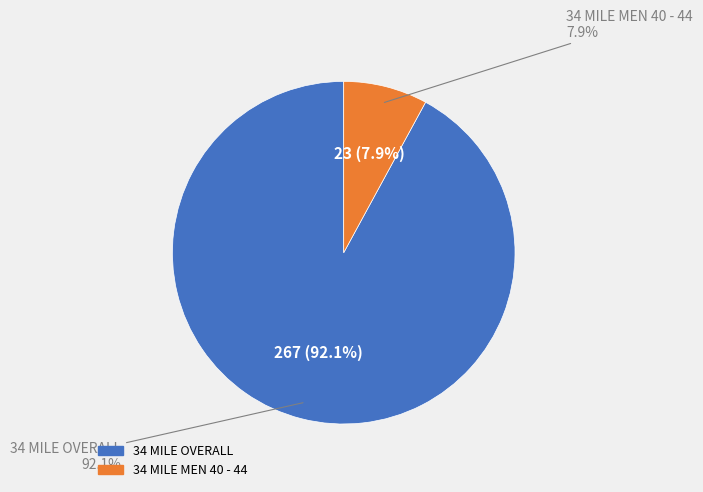

Which category accounts for the majority?

34 MILE OVERALL